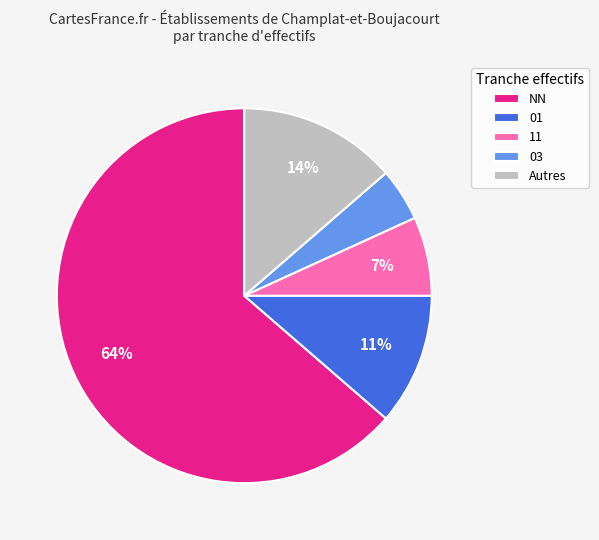

To the nearest percent, what percentage of the pie is 01?

11%